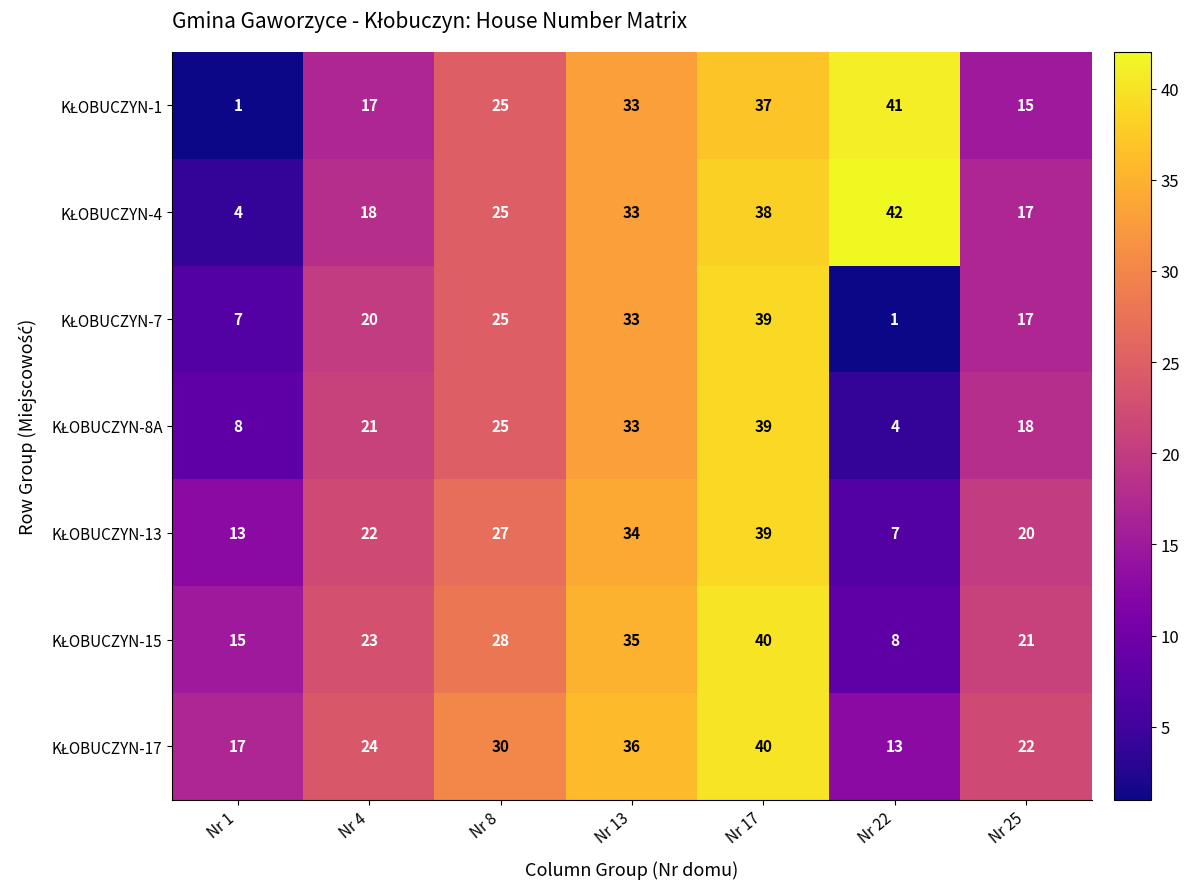

What is the total value across all series at Nr 22?

116